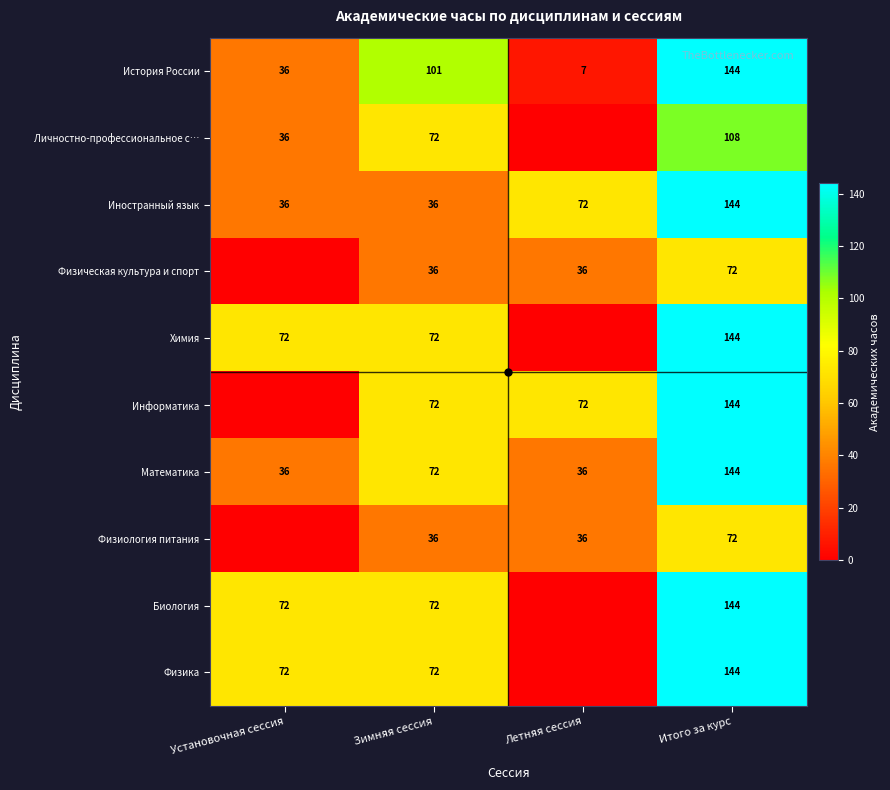

Which has a higher value, Летняя сессия or Зимняя сессия?

Зимняя сессия